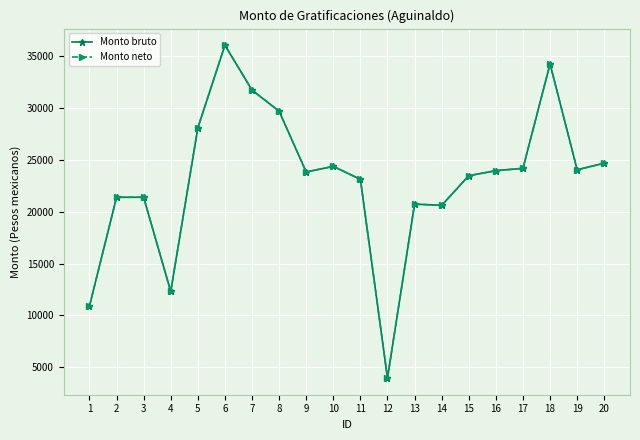

Which series changed the most between 5 and 7?

Monto bruto